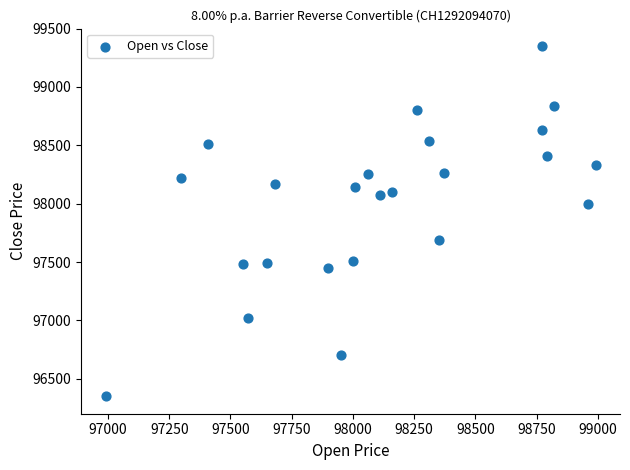

What is the range of X values (max minus min)?

2000